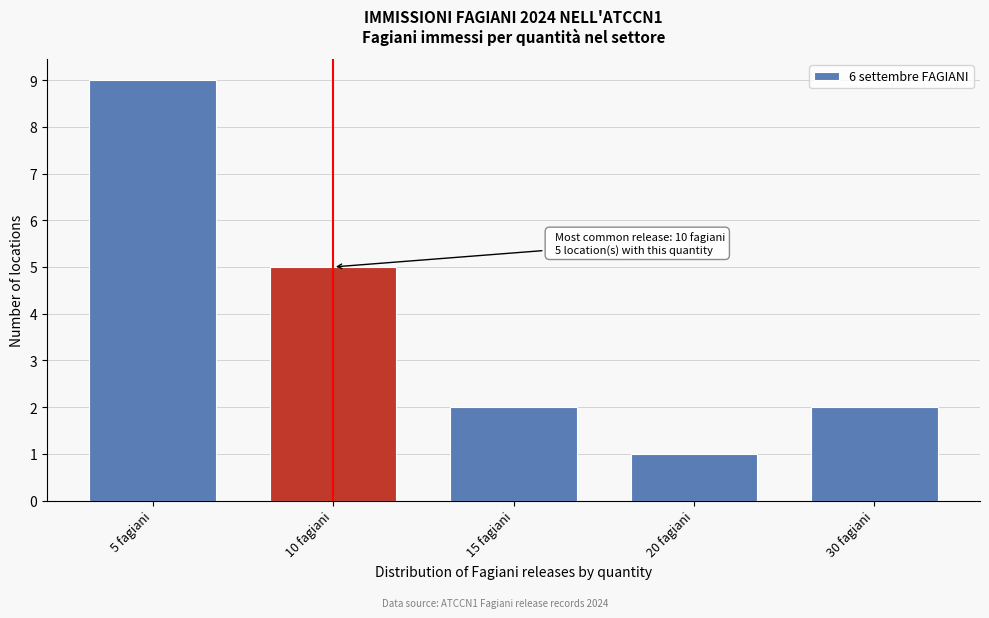

Reading right to left, transcribe all the data shown in this chart.

2	1	2	5	9